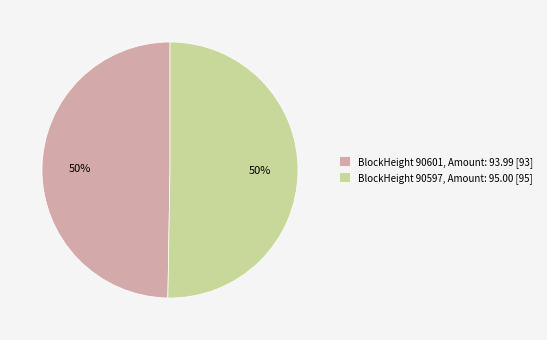

To the nearest percent, what is the combined percentage of BlockHeight 90597, Amount: 95.00 [95] and BlockHeight 90601, Amount: 93.99 [93]?

100%